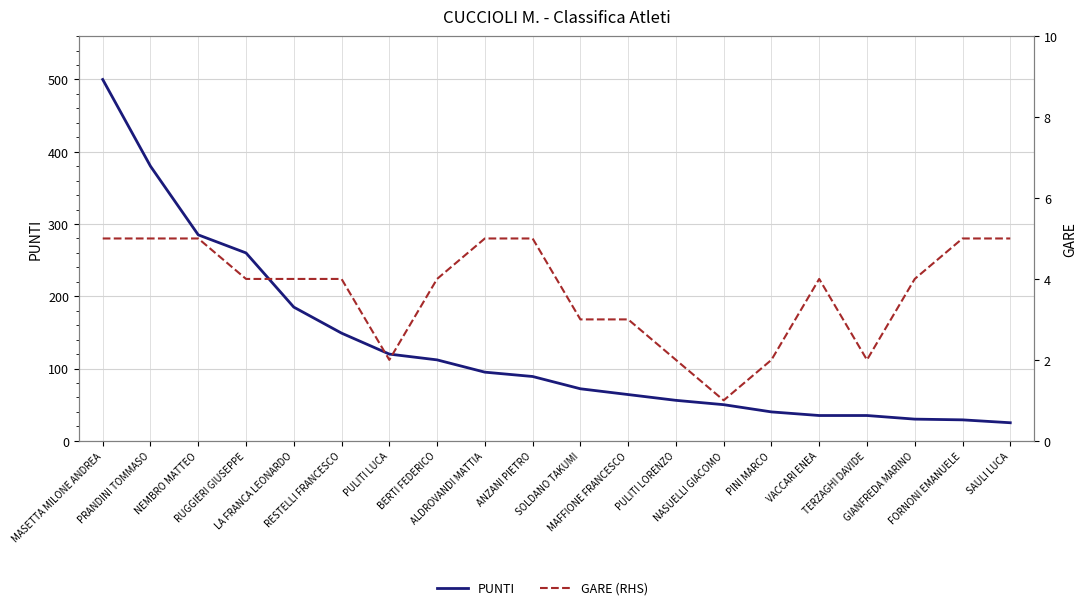

At which label does GARE (RHS) first exceed 4?

MASETTA MILONE ANDREA